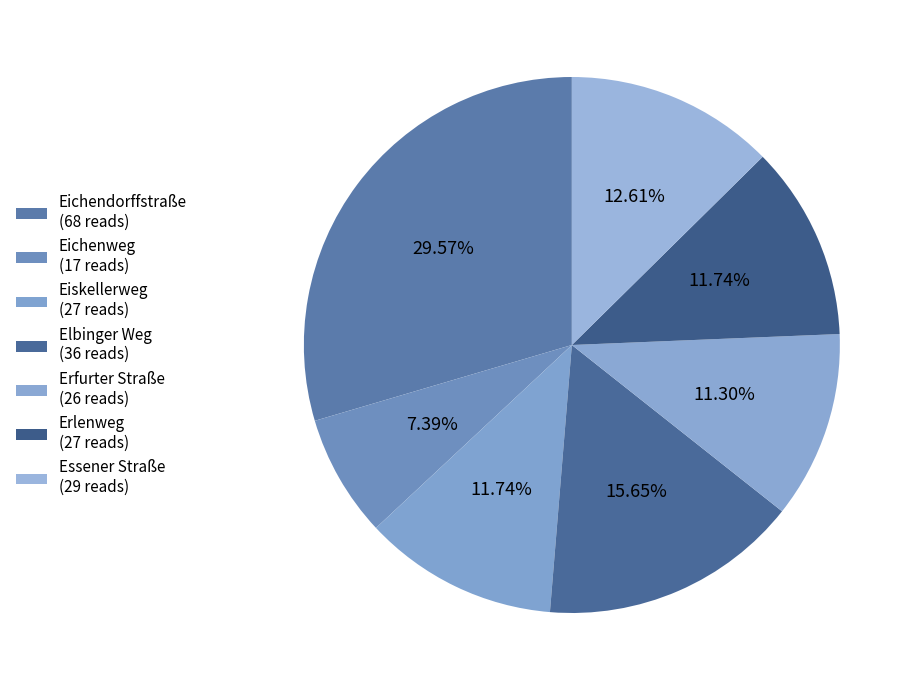

Which category has the smallest portion of the pie?

Eichenweg